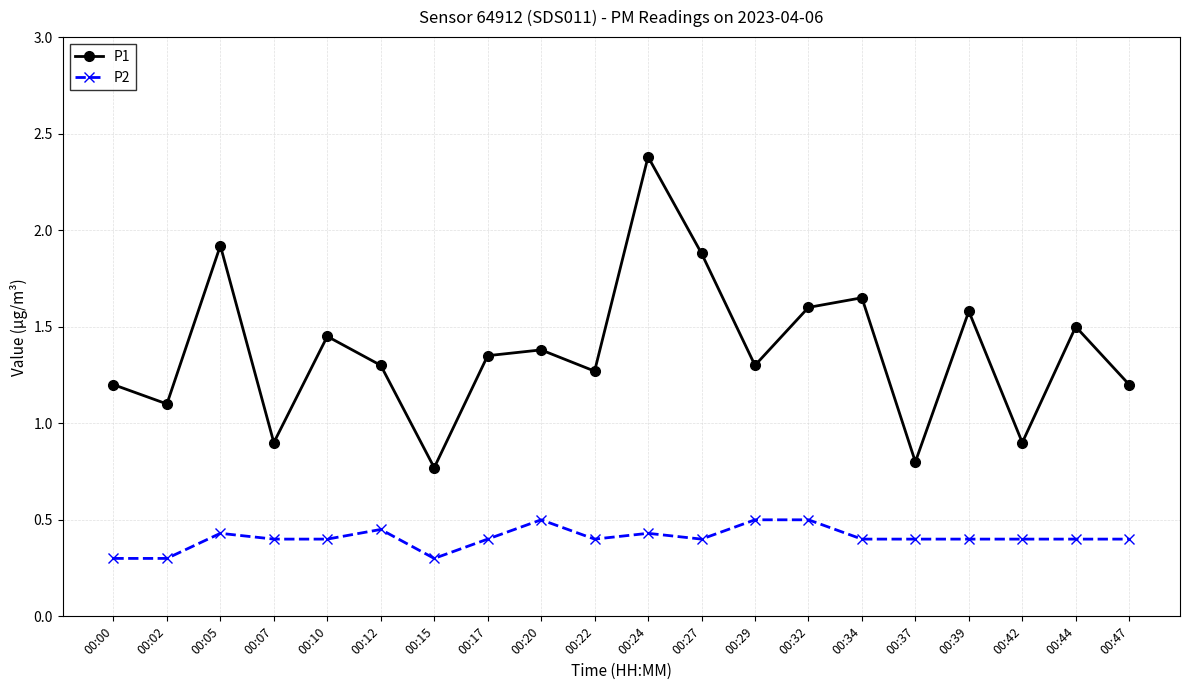

True or false: P2 and P1 cross at least once.

False